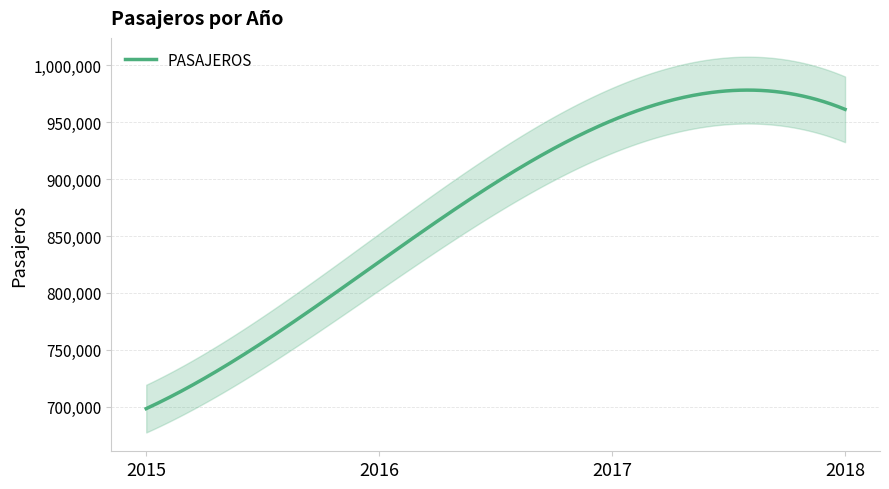

Is this an area chart (filled region under the line)?

No